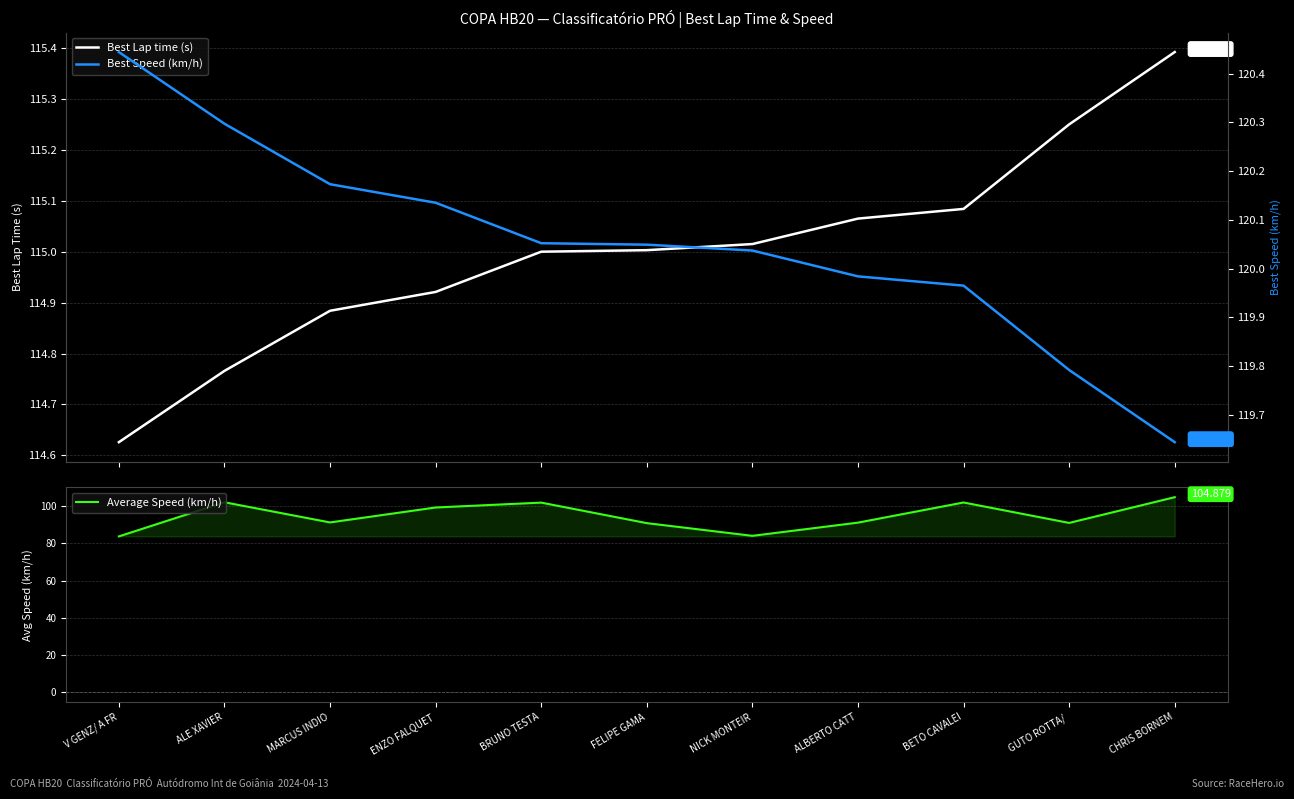

What is the spread (max minus min) of values at GUTO ROTTA/ ?

28.7